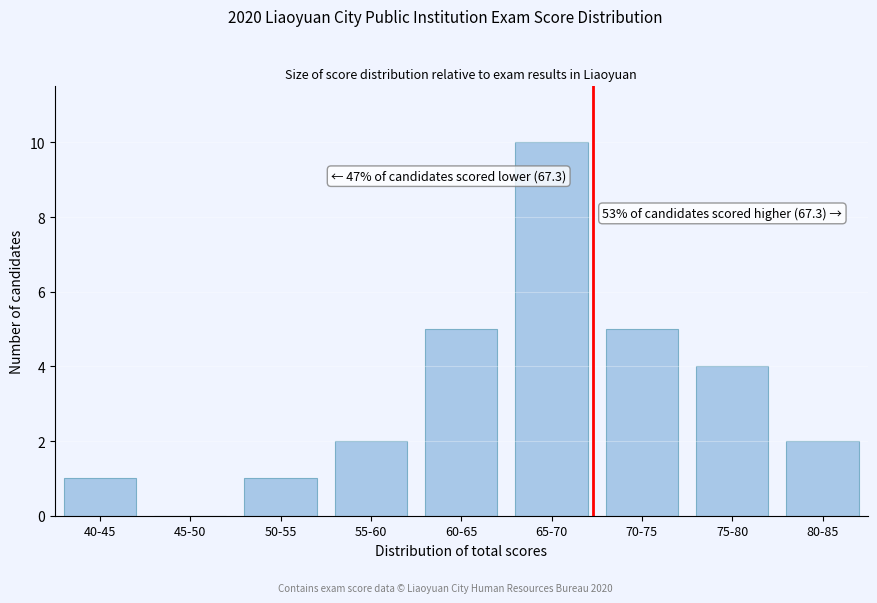

Reading left to right, extract all data points from this chart.

40-45=1	45-50=0	50-55=1	55-60=2	60-65=5	65-70=10	70-75=5	75-80=4	80-85=2